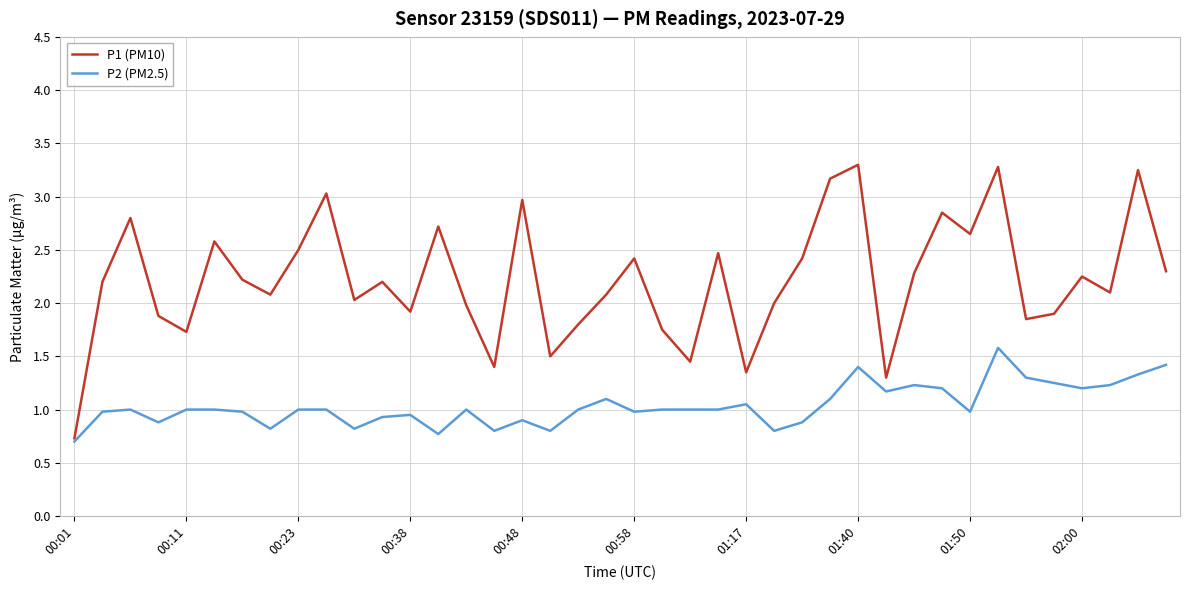

Rank the series by their average value, from lowest to highest.

P2 (PM2.5), P1 (PM10)